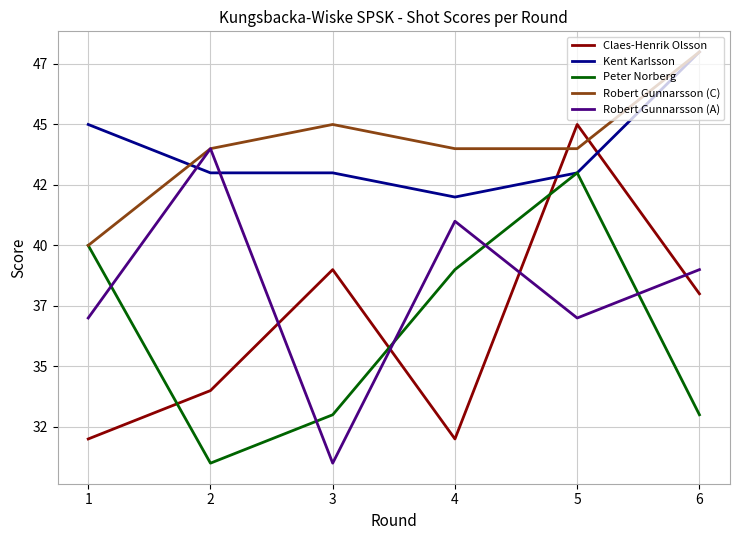

Is this an area chart (filled region under the line)?

No